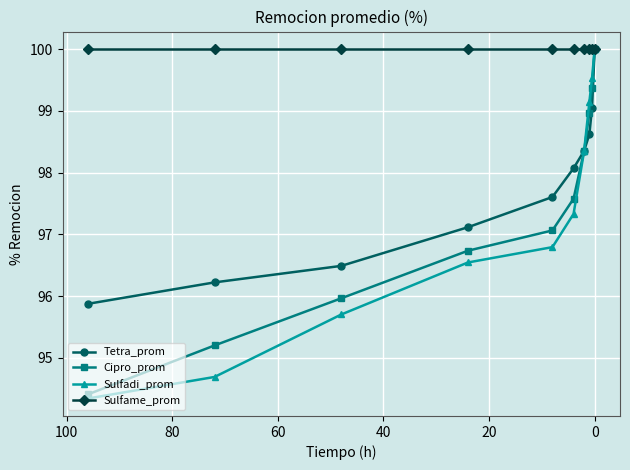

True or false: Tetra_prom and Sulfame_prom intersect in this chart.

False